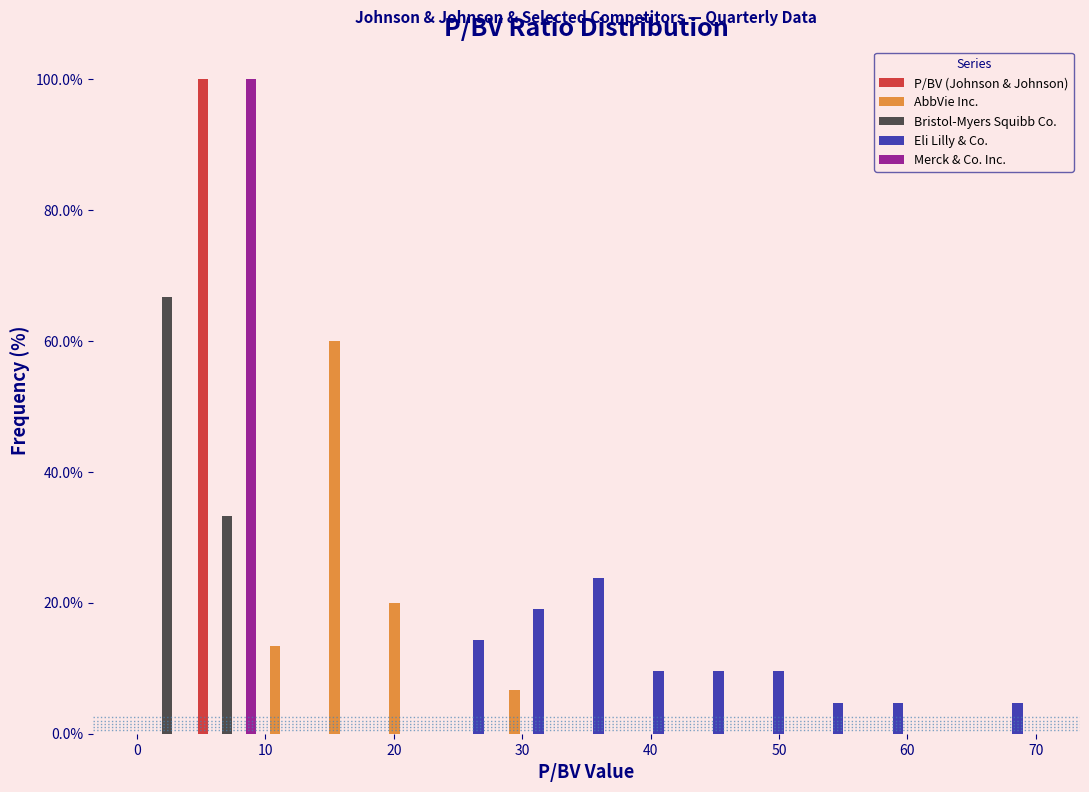

Reading left to right, transcribe this chart: for each range on the x-axis, give the height of each series' bar. Neither the bar edges nor the heights are printed on the chart, so give them approximately, as read against the axes.

0 to 5: P/BV (Johnson & Johnson)=0	AbbVie Inc.=0	Bristol-Myers Squibb Co.=66	Eli Lilly & Co.=0	Merck & Co. Inc.=0
5 to 9: P/BV (Johnson & Johnson)=100	AbbVie Inc.=0	Bristol-Myers Squibb Co.=34	Eli Lilly & Co.=0	Merck & Co. Inc.=100
9 to 14: P/BV (Johnson & Johnson)=0	AbbVie Inc.=14	Bristol-Myers Squibb Co.=0	Eli Lilly & Co.=0	Merck & Co. Inc.=0
14 to 19: P/BV (Johnson & Johnson)=0	AbbVie Inc.=60	Bristol-Myers Squibb Co.=0	Eli Lilly & Co.=0	Merck & Co. Inc.=0
19 to 23: P/BV (Johnson & Johnson)=0	AbbVie Inc.=20	Bristol-Myers Squibb Co.=0	Eli Lilly & Co.=0	Merck & Co. Inc.=0
23 to 28: P/BV (Johnson & Johnson)=0	AbbVie Inc.=0	Bristol-Myers Squibb Co.=0	Eli Lilly & Co.=14	Merck & Co. Inc.=0
28 to 33: P/BV (Johnson & Johnson)=0	AbbVie Inc.=6	Bristol-Myers Squibb Co.=0	Eli Lilly & Co.=20	Merck & Co. Inc.=0
33 to 37: P/BV (Johnson & Johnson)=0	AbbVie Inc.=0	Bristol-Myers Squibb Co.=0	Eli Lilly & Co.=24	Merck & Co. Inc.=0
37 to 42: P/BV (Johnson & Johnson)=0	AbbVie Inc.=0	Bristol-Myers Squibb Co.=0	Eli Lilly & Co.=10	Merck & Co. Inc.=0
42 to 47: P/BV (Johnson & Johnson)=0	AbbVie Inc.=0	Bristol-Myers Squibb Co.=0	Eli Lilly & Co.=10	Merck & Co. Inc.=0
47 to 51: P/BV (Johnson & Johnson)=0	AbbVie Inc.=0	Bristol-Myers Squibb Co.=0	Eli Lilly & Co.=10	Merck & Co. Inc.=0
51 to 56: P/BV (Johnson & Johnson)=0	AbbVie Inc.=0	Bristol-Myers Squibb Co.=0	Eli Lilly & Co.=4	Merck & Co. Inc.=0
56 to 61: P/BV (Johnson & Johnson)=0	AbbVie Inc.=0	Bristol-Myers Squibb Co.=0	Eli Lilly & Co.=4	Merck & Co. Inc.=0
61 to 65: P/BV (Johnson & Johnson)=0	AbbVie Inc.=0	Bristol-Myers Squibb Co.=0	Eli Lilly & Co.=0	Merck & Co. Inc.=0
65 to 70: P/BV (Johnson & Johnson)=0	AbbVie Inc.=0	Bristol-Myers Squibb Co.=0	Eli Lilly & Co.=4	Merck & Co. Inc.=0